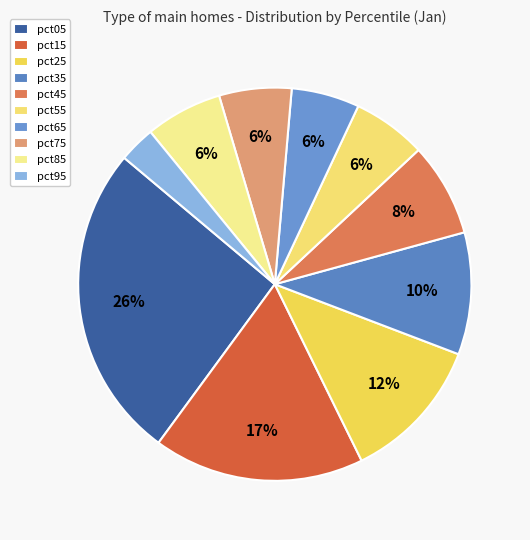

Approximately how many times larger is the value at pct65 compared to pct35?

0.6